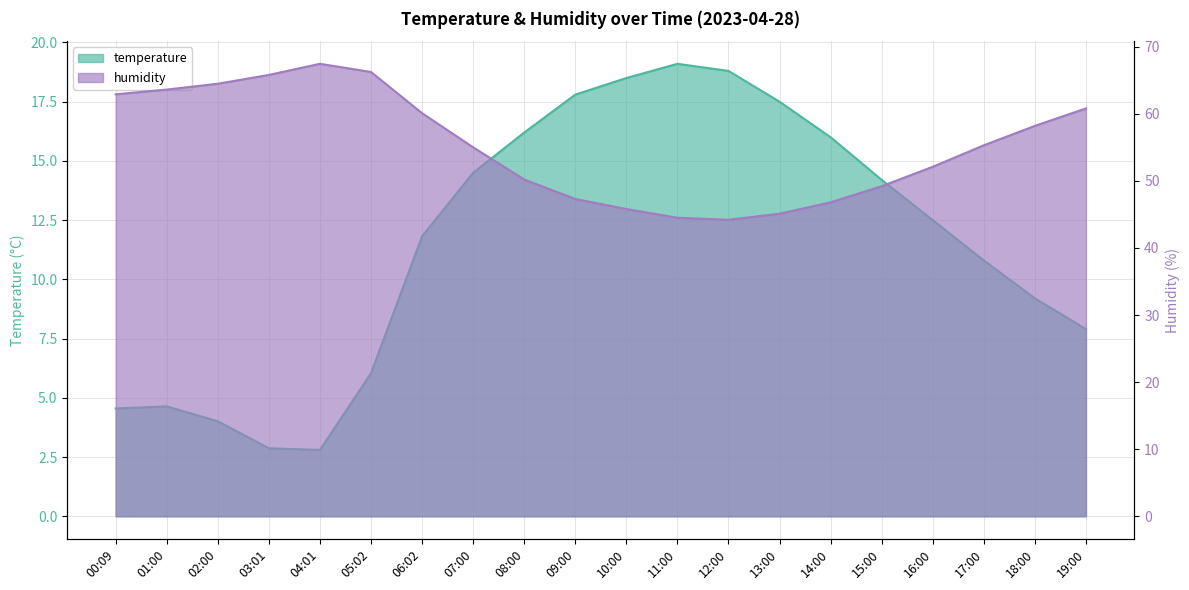

How many lines are shown in the chart?

2